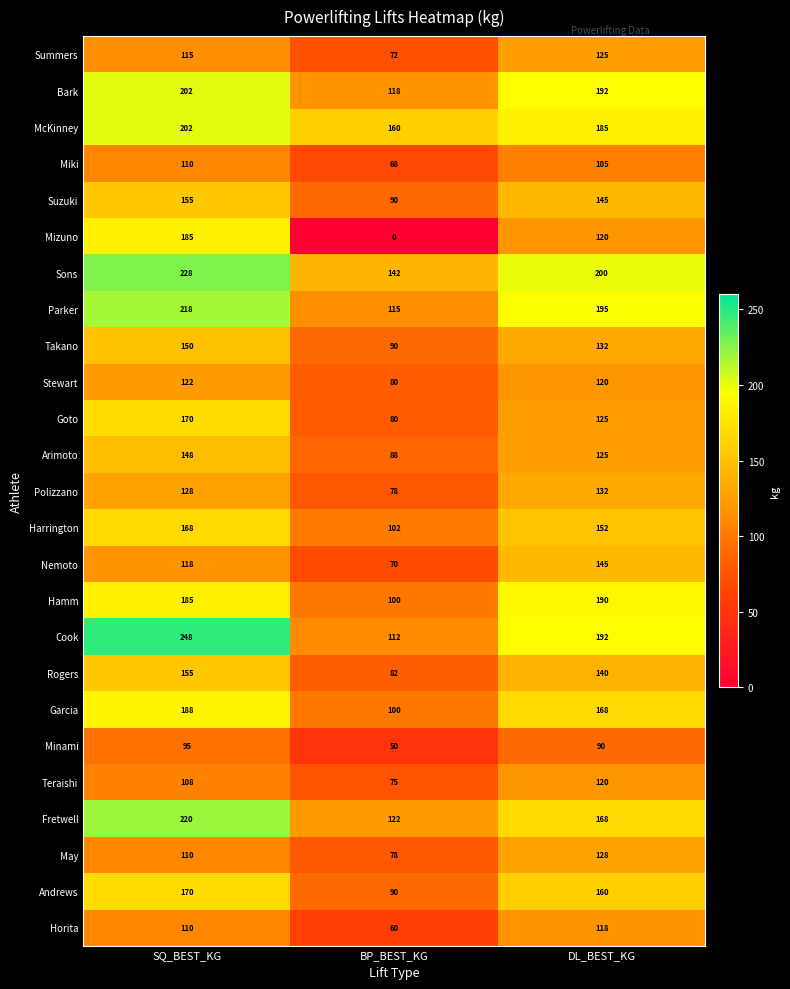

True or false: Hamm has a value of 117 at DL_BEST_KG.

False